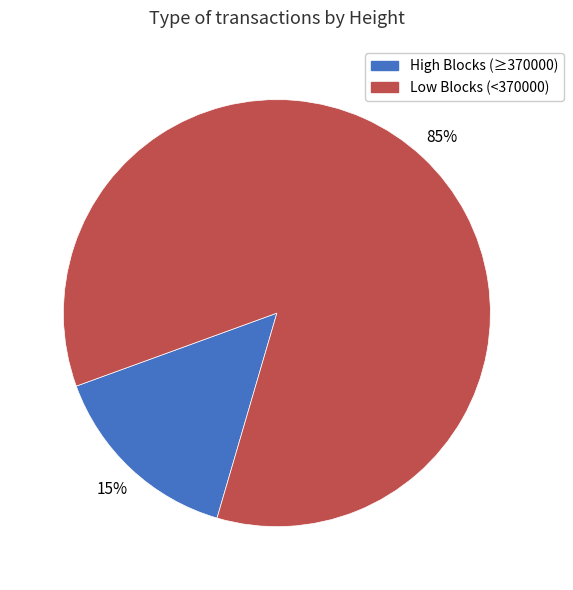

How many slices are in this pie chart?

2